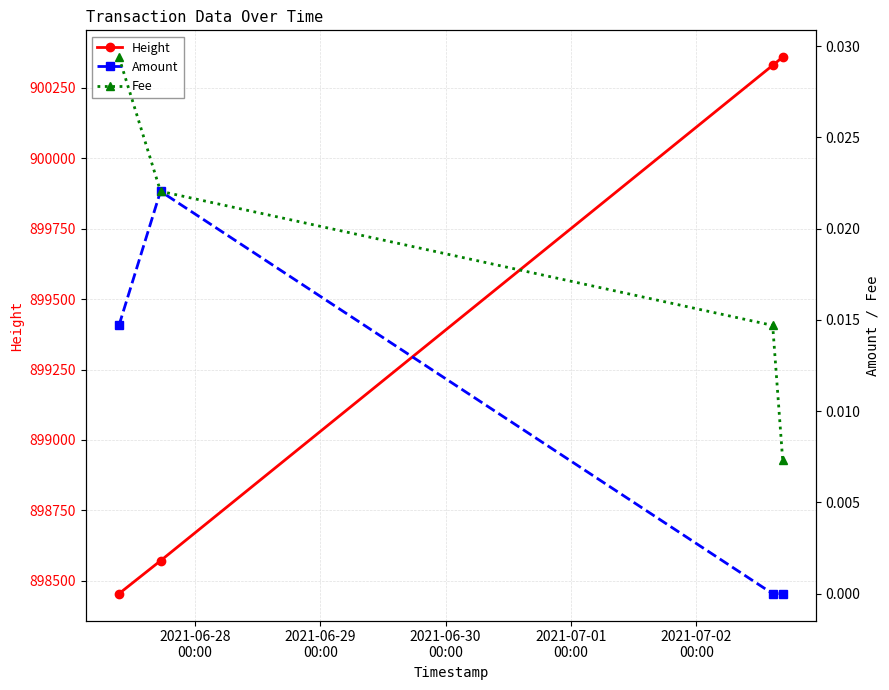

Reading left to right, what are all the values shown in this chart?

Height: 898454.0	898571.0	900330.0	900359.0
Amount: 0.0	0.0	0.0	0.0
Fee: 0.0	0.0	0.0	0.0